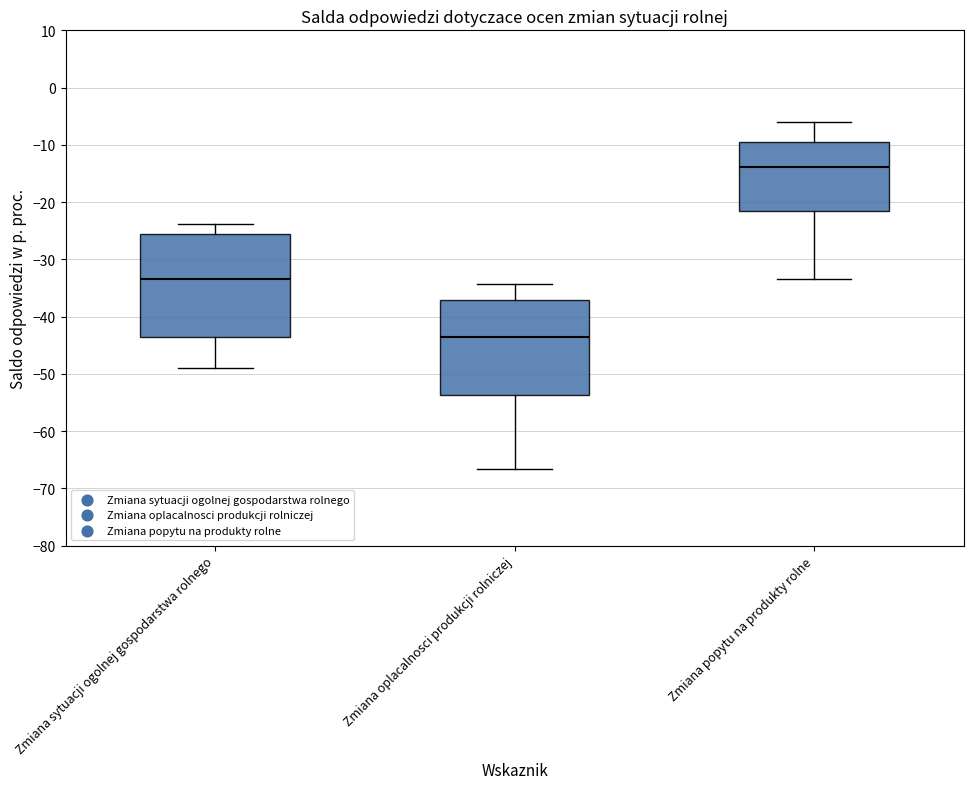

Reading left to right, read every box against the y-axis: the position of its median line, the range the box covers, and the ends of its whiskers. The values are not printed on the chart, so give them approximately, as read against the axis.

Zmiana sytuacji ogolnej gospodarstwa rolnego: median -33, box -44 to -26, whiskers -49 to -24
Zmiana oplacalnosci produkcji rolniczej: median -43, box -54 to -37, whiskers -67 to -34
Zmiana popytu na produkty rolne: median -14, box -21 to -9, whiskers -33 to -6